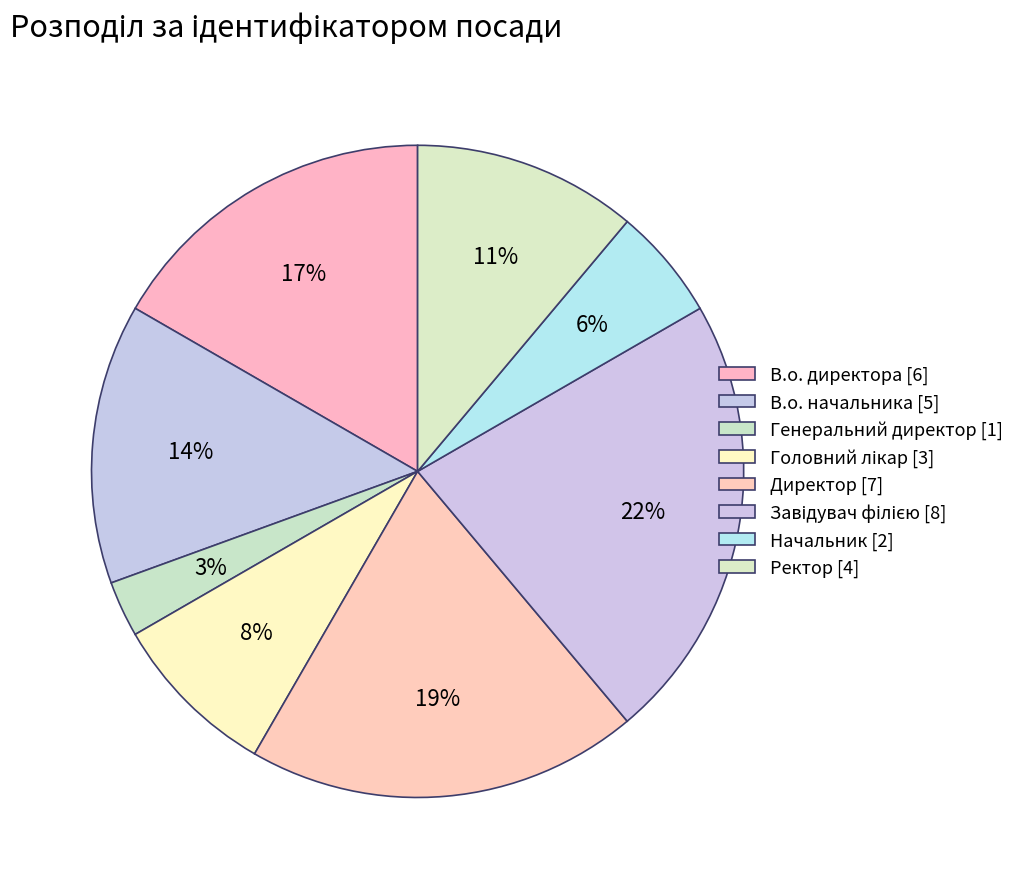

Rank the categories by value from highest to lowest.

Завідувач філією, Директор, В.о. директора, В.о. начальника, Ректор, Головний лікар, Начальник, Генеральний директор